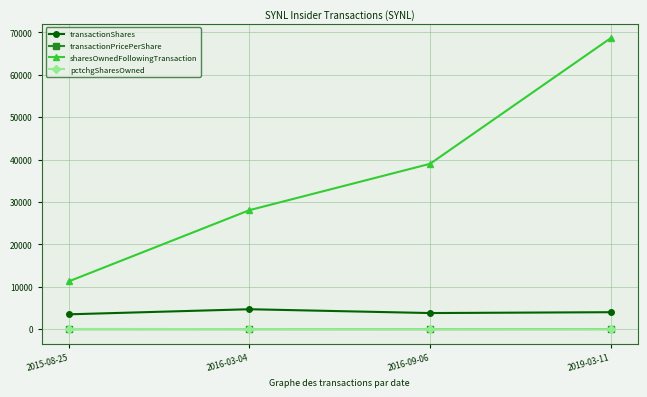

Rank the categories by sharesOwnedFollowingTransaction value from highest to lowest.

2019-03-11, 2016-09-06, 2016-03-04, 2015-08-25